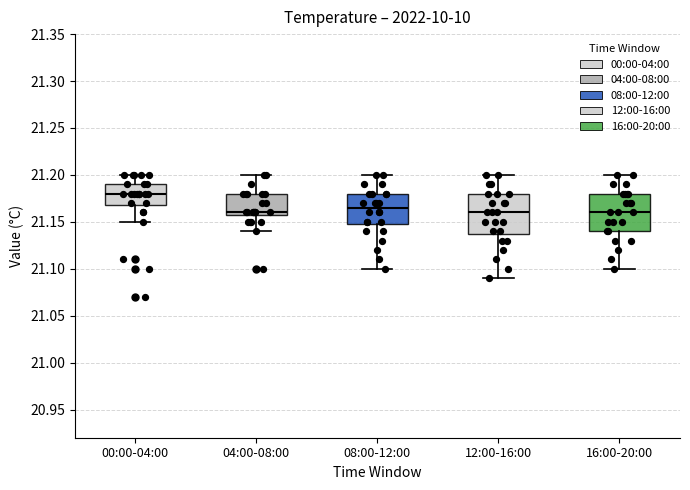

Reading left to right, transcribe this box plot: for each box, give where its median line is, the range the box spans, and where its two whiskers end, as read against the y-axis. The values are not printed on the chart, so give them approximately, as read against the axis.

00:00-04:00: median 21.180, box 21.170 to 21.190, whiskers 21.150 to 21.200
04:00-08:00: median 21.160 (just above the box's lower edge), box 21.160 to 21.180, whiskers 21.140 to 21.200
08:00-12:00: median 21.165, box 21.150 to 21.180, whiskers 21.100 to 21.200
12:00-16:00: median 21.160, box 21.140 to 21.180, whiskers 21.090 to 21.200
16:00-20:00: median 21.160, box 21.140 to 21.180, whiskers 21.100 to 21.200